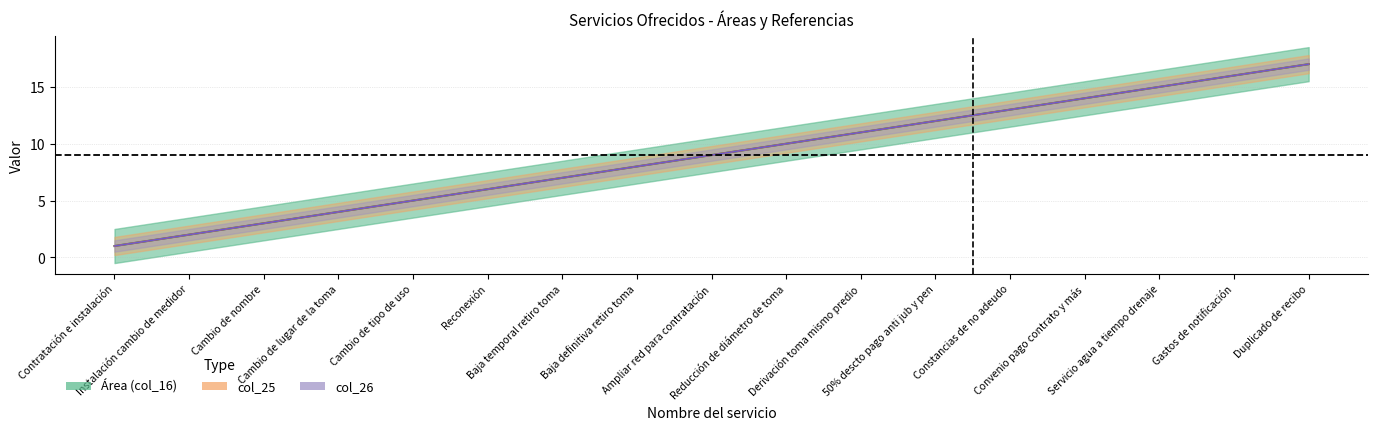

Reading left to right, extract all data points from this chart.

Área (col_16): Contratación e instalación=1	Instalación cambio de medidor=2	Cambio de nombre=3	Cambio de lugar de la toma=4	Cambio de tipo de uso=5	Reconexión=6	Baja temporal retiro toma=7	Baja definitiva retiro toma=8	Ampliar red para contratación=9	Reducción de diámetro de toma=10	Derivación toma mismo predio=11	50% descto pago anti jub y pen=12	Constancias de no adeudo=13	Convenio pago contrato y más=14	Servicio agua a tiempo drenaje=15	Gastos de notificación=16	Duplicado de recibo=17
col_25: Contratación e instalación=1	Instalación cambio de medidor=2	Cambio de nombre=3	Cambio de lugar de la toma=4	Cambio de tipo de uso=5	Reconexión=6	Baja temporal retiro toma=7	Baja definitiva retiro toma=8	Ampliar red para contratación=9	Reducción de diámetro de toma=10	Derivación toma mismo predio=11	50% descto pago anti jub y pen=12	Constancias de no adeudo=13	Convenio pago contrato y más=14	Servicio agua a tiempo drenaje=15	Gastos de notificación=16	Duplicado de recibo=17
col_26: Contratación e instalación=1	Instalación cambio de medidor=2	Cambio de nombre=3	Cambio de lugar de la toma=4	Cambio de tipo de uso=5	Reconexión=6	Baja temporal retiro toma=7	Baja definitiva retiro toma=8	Ampliar red para contratación=9	Reducción de diámetro de toma=10	Derivación toma mismo predio=11	50% descto pago anti jub y pen=12	Constancias de no adeudo=13	Convenio pago contrato y más=14	Servicio agua a tiempo drenaje=15	Gastos de notificación=16	Duplicado de recibo=17